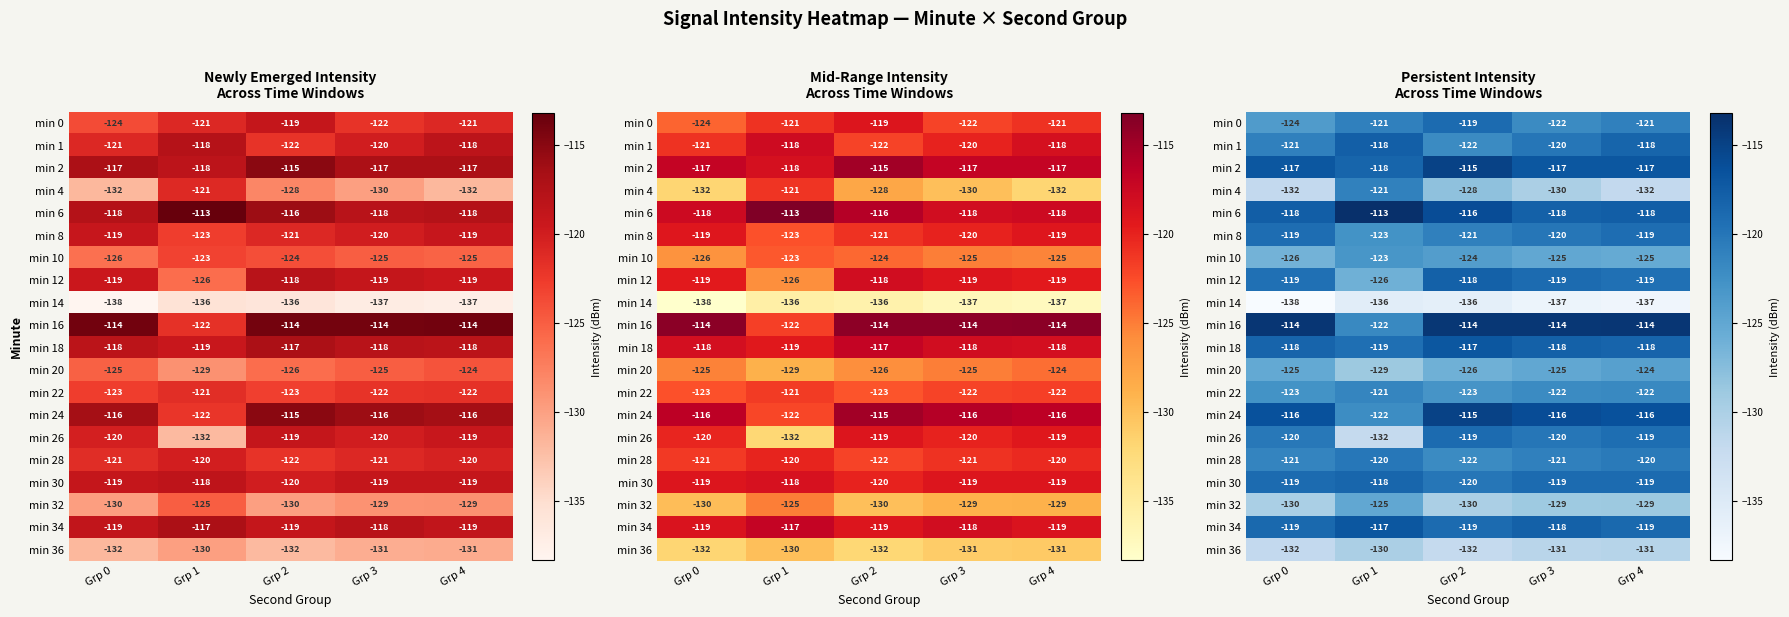

What is the sum of the min 8 values at Grp 1 and Grp 0?

-242.0